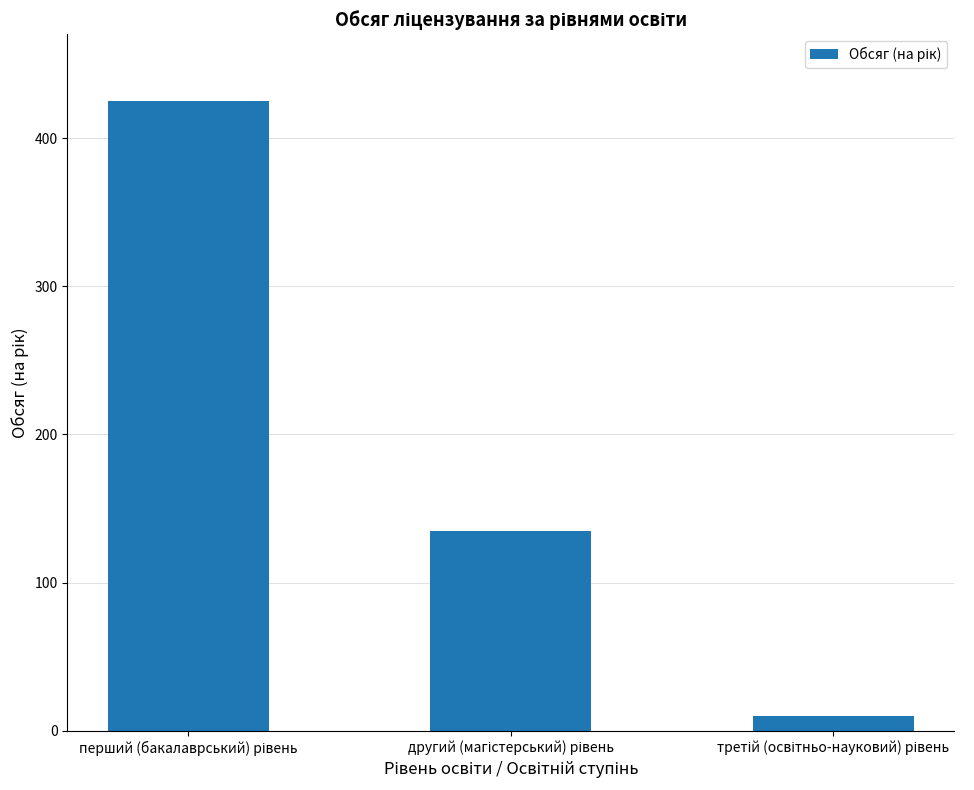

Reading right to left, transcribe all the data shown in this chart.

10	135	425